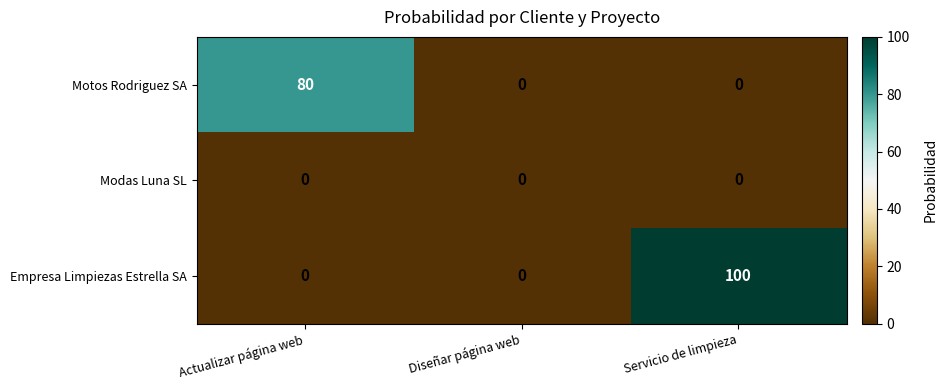

What is the total value across all series at Servicio de limpieza?

100